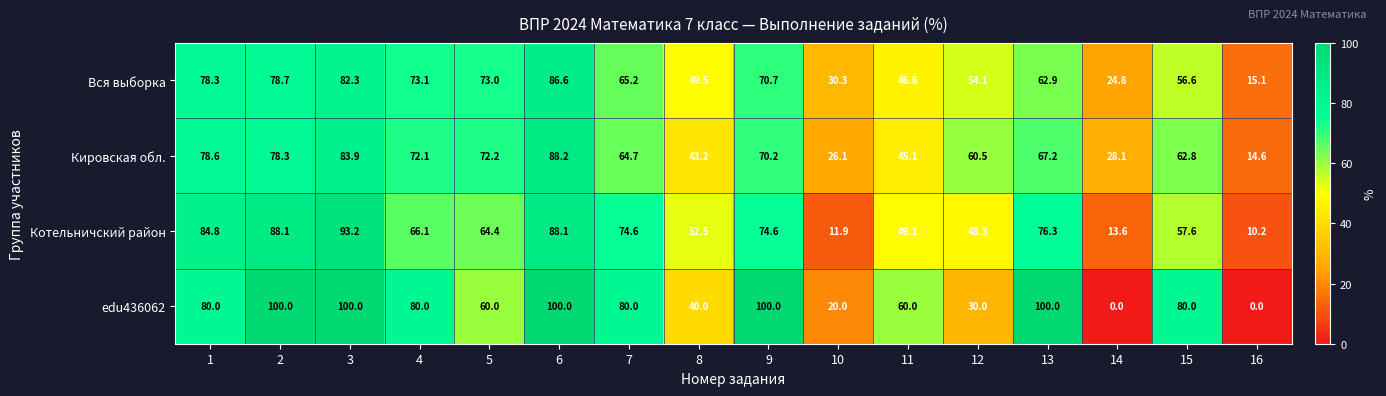

At 15, list the series in order from largest to smallest.

edu436062, Кировская обл., Котельничский район, Вся выборка